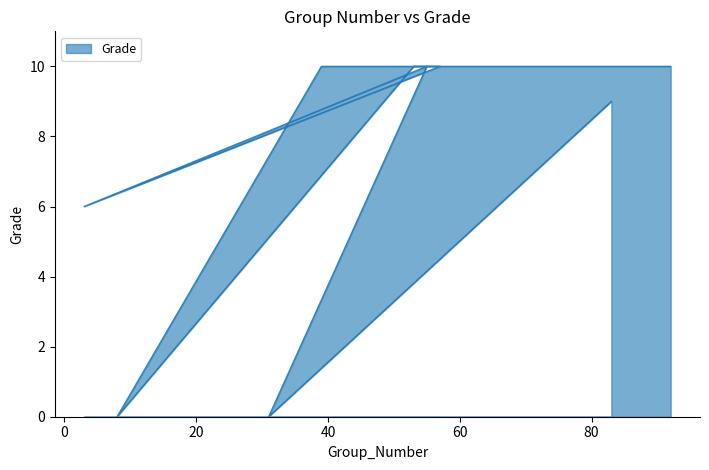

Which category has the lowest value across all series?

31